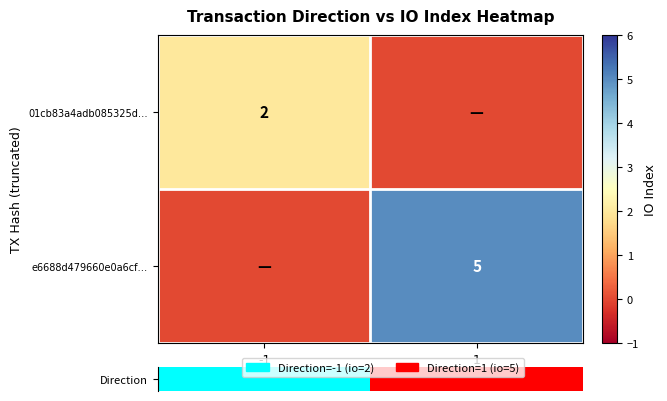

How many e6688d479660e0a6cf… values are between 0 and 5?

2